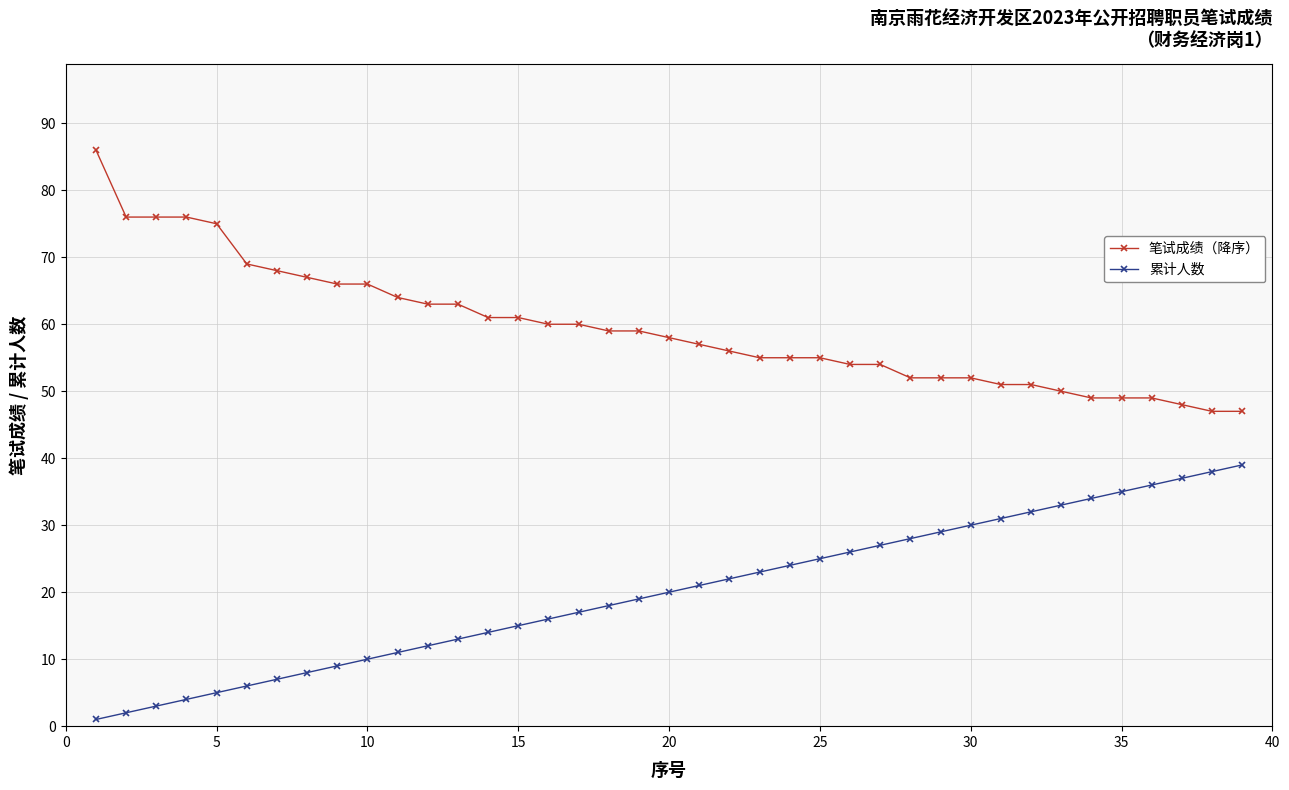

What is the greatest value displayed?

86